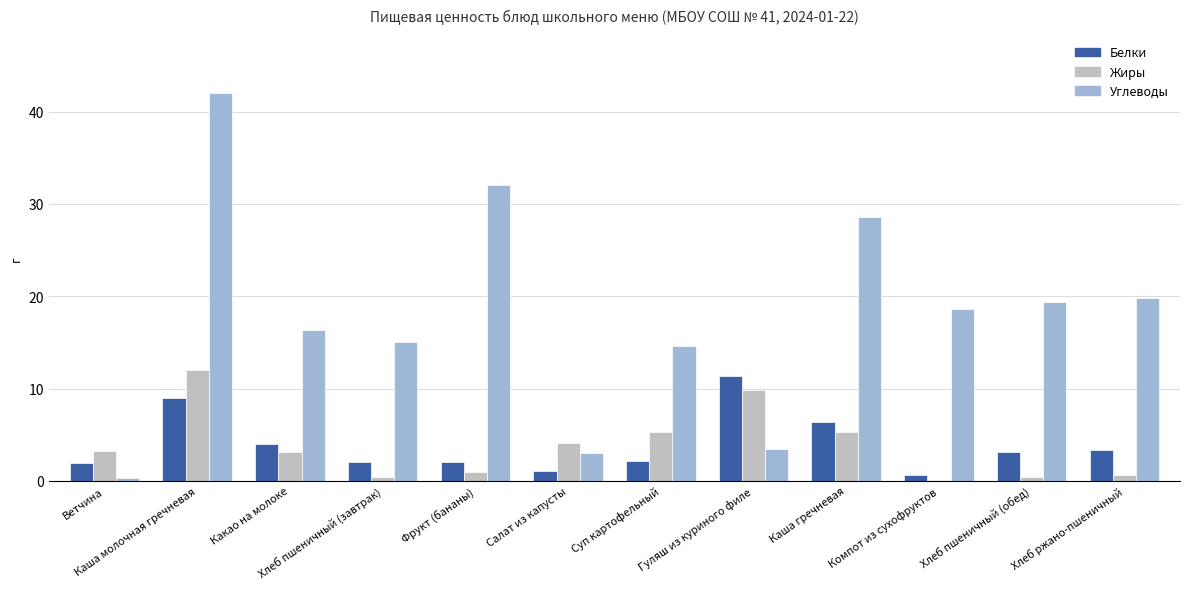

What are all the series names shown in the legend?

Белки, Жиры, Углеводы